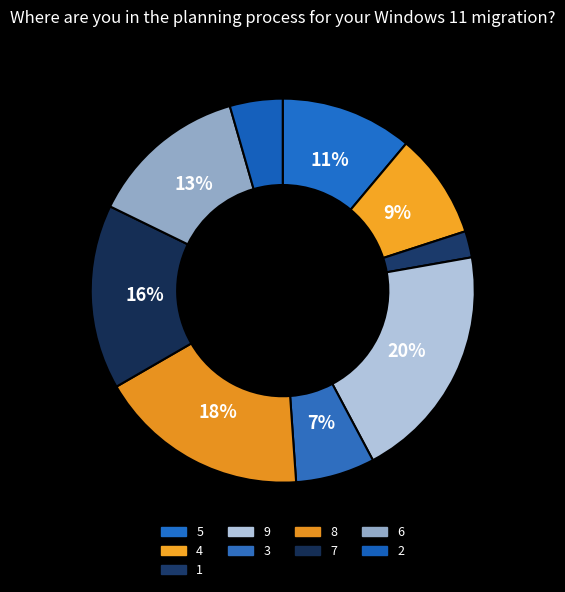

What is the largest slice in the pie chart?

9